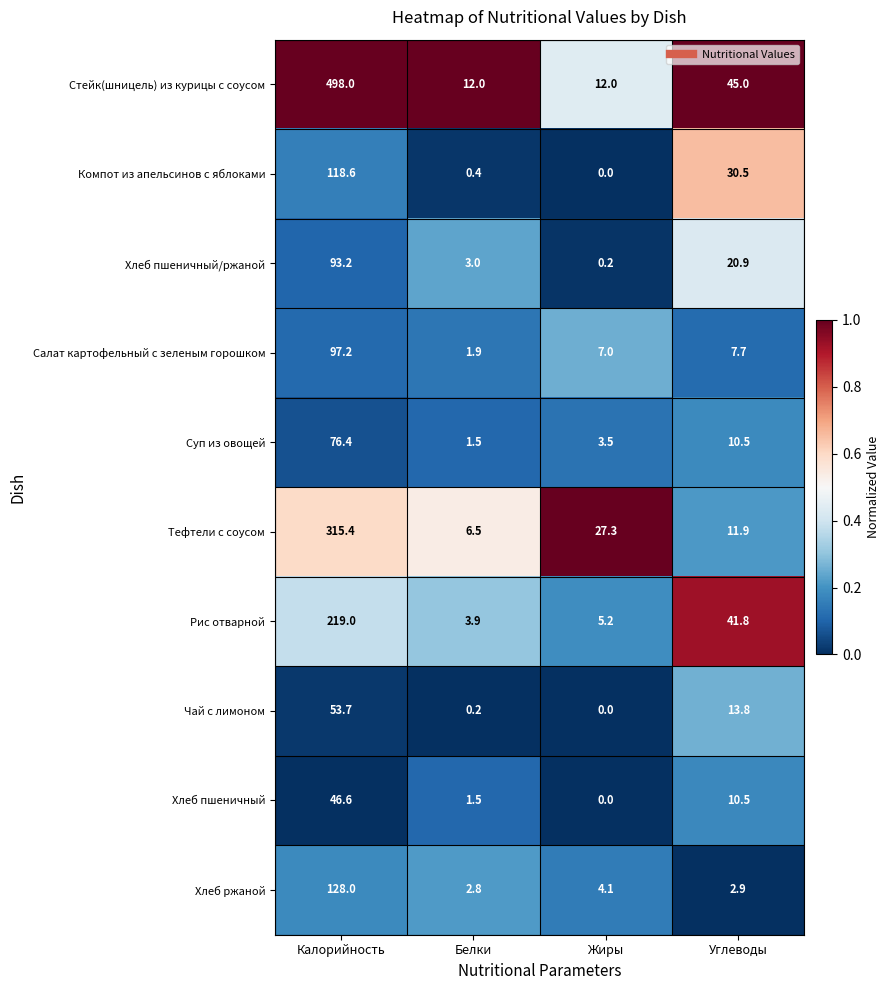

The value of Чай с лимоном at Жиры is 0.0. True or false?

True